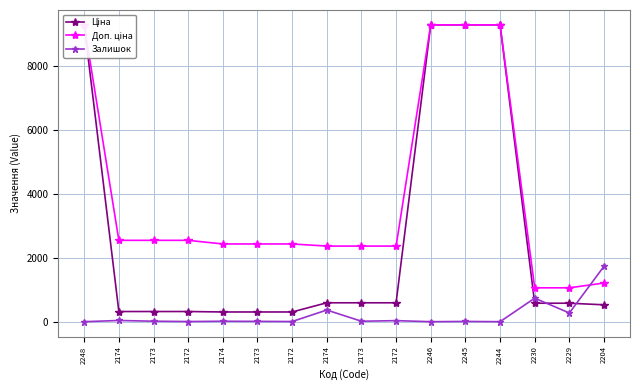

What is the total value across all series at 2173?

2879.7